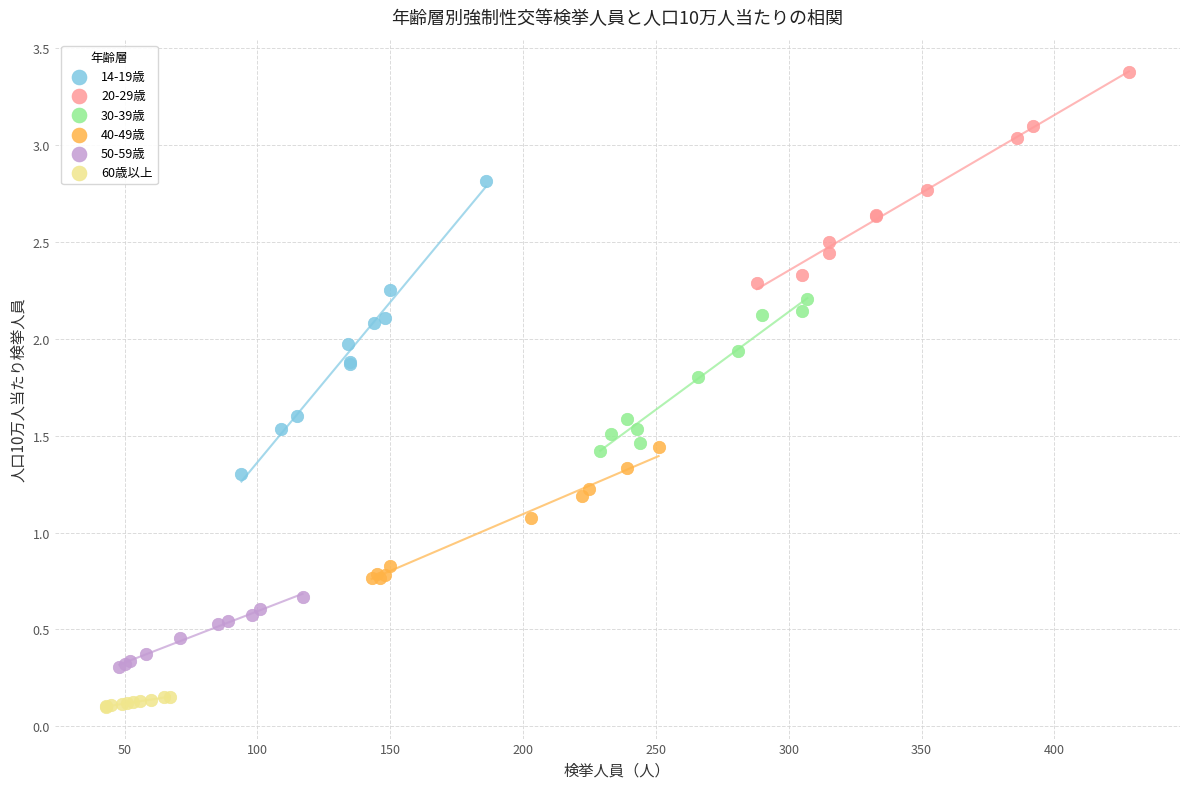

Which series reaches the maximum Y coordinate?

20-29歳